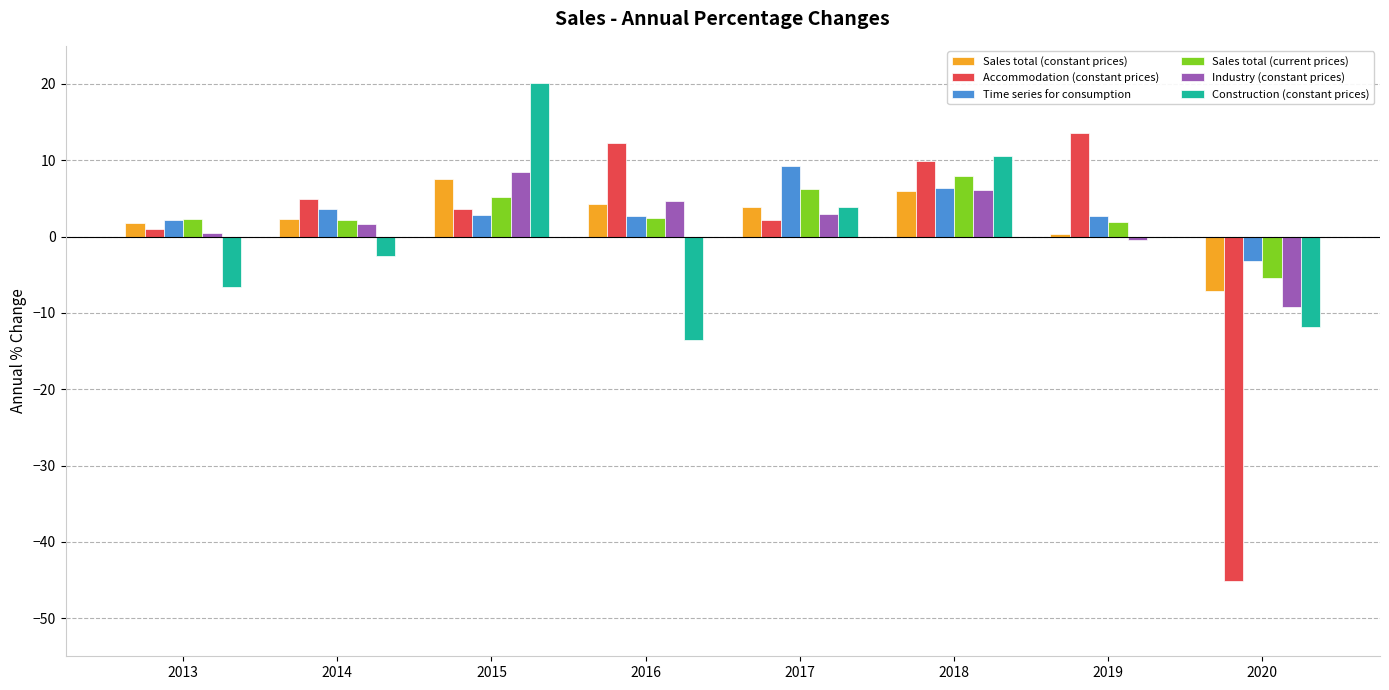

What value does the Time series for consumption series have at 2014?

3.7